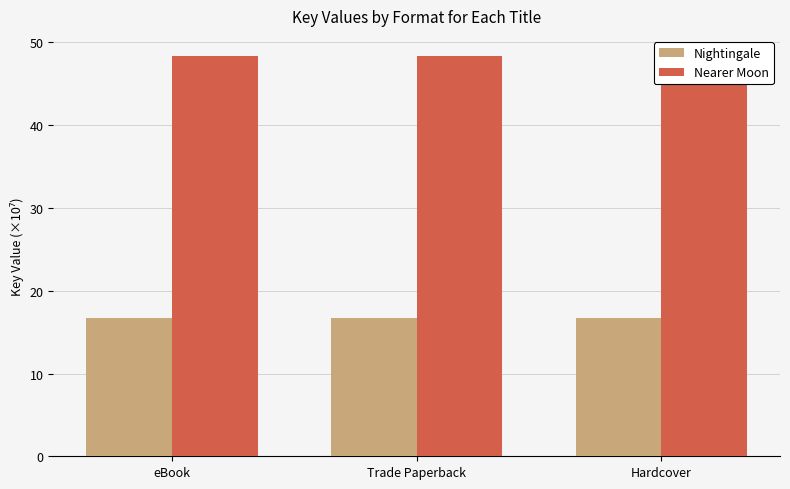

Which series has the largest range (max minus min)?

Nightingale